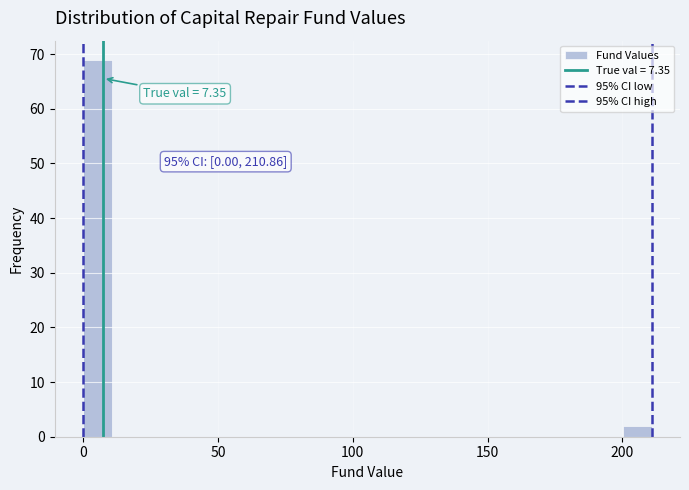

Around what value on the x-axis is the tallest bar? Give the approximate position of its centre, as read against the axis.

5